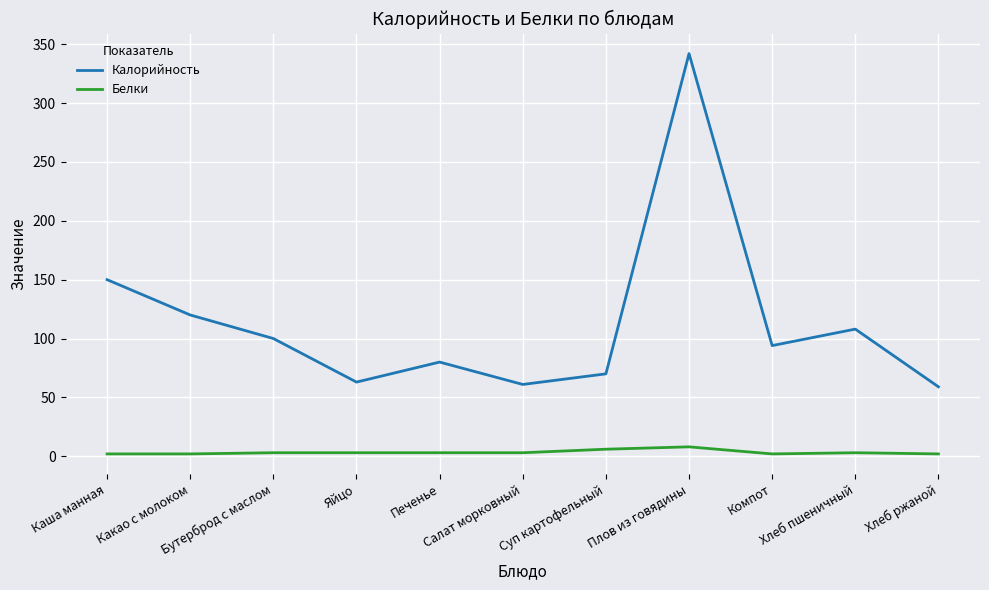

Rank the series by their average value, from lowest to highest.

Белки, Калорийность